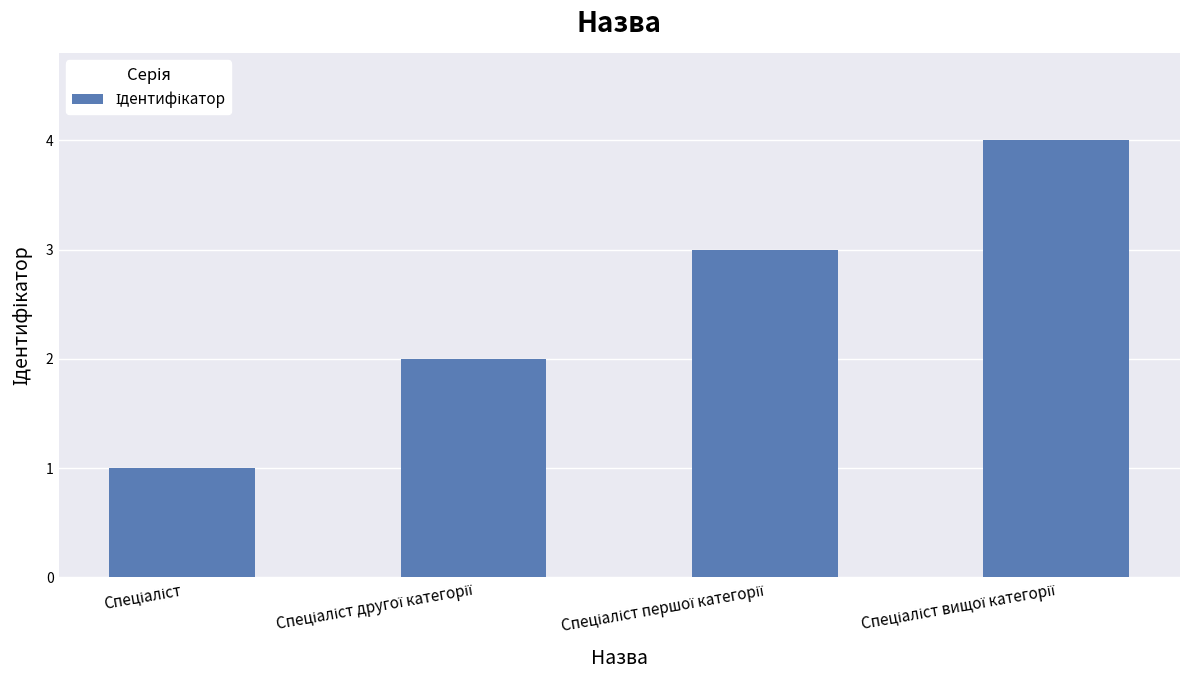

What is the sum of all values?

10